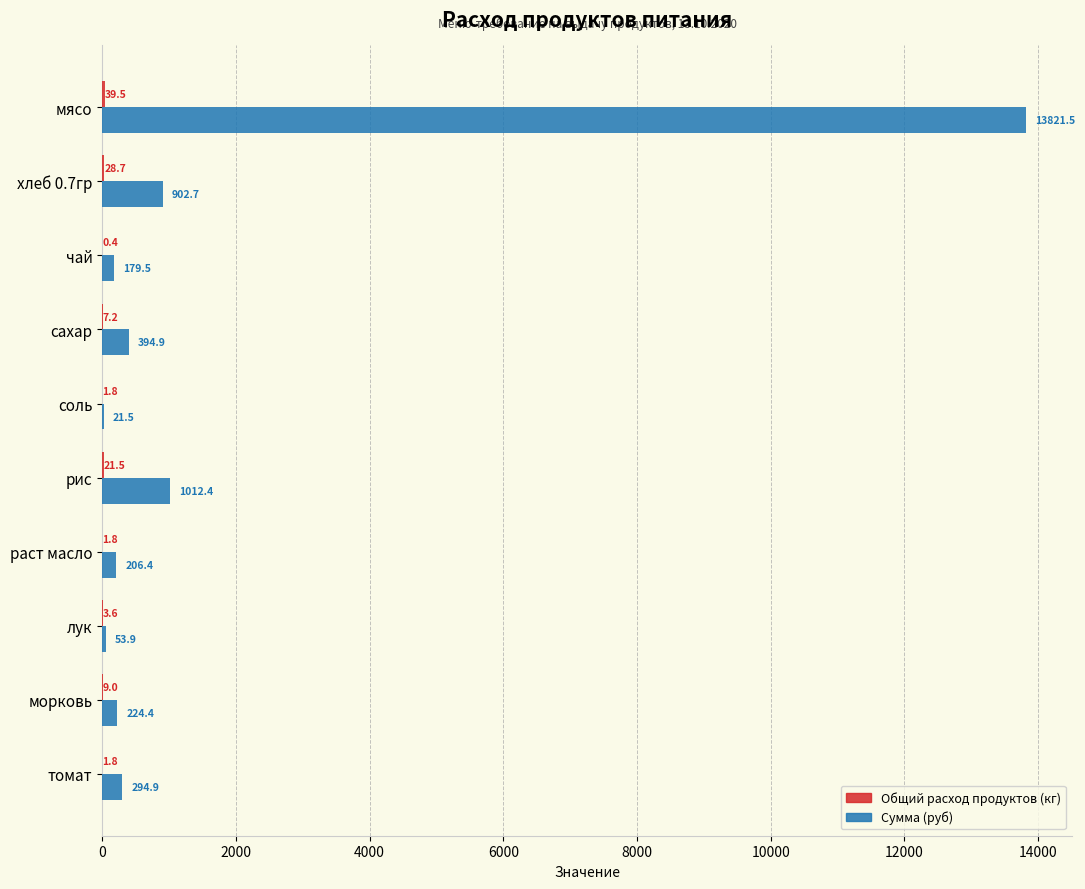

What is the total value across all series at раст масло?

208.2